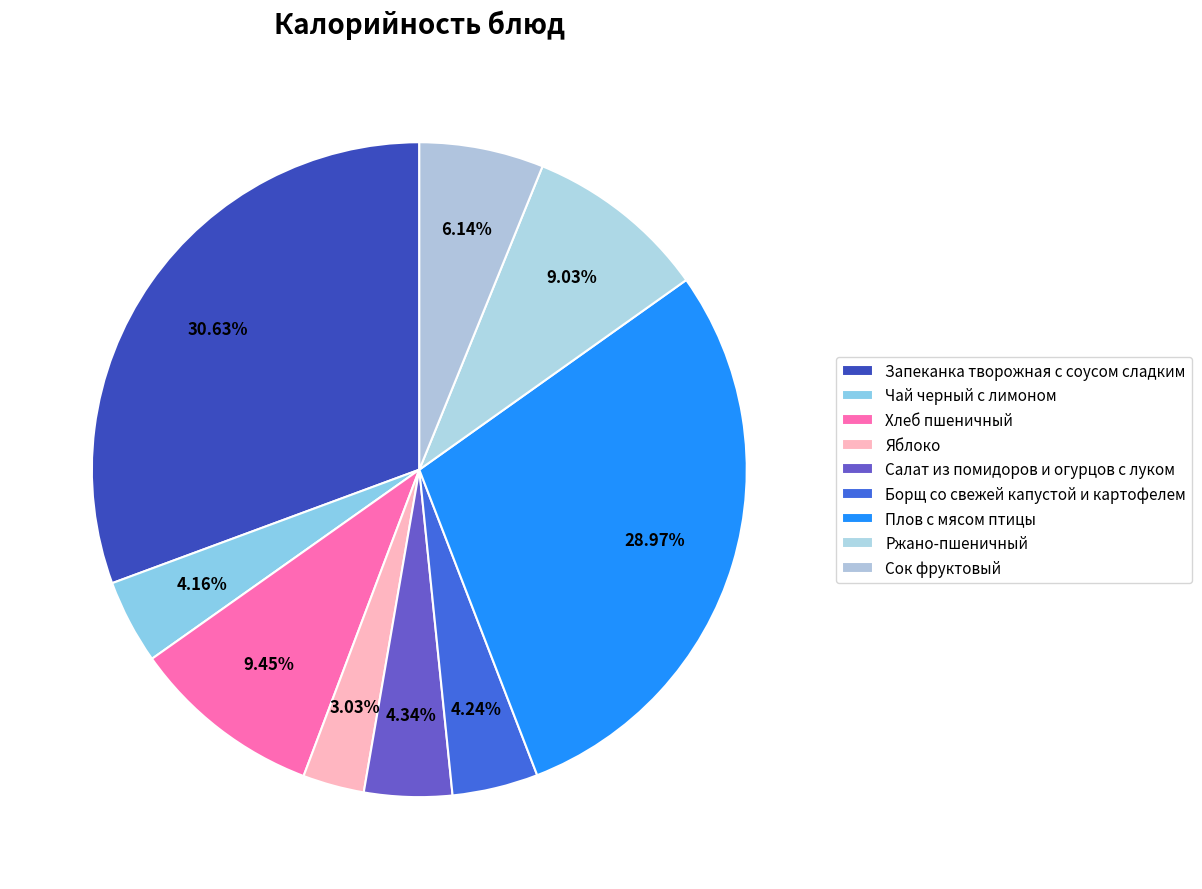

What percentage is NOT represented by Салат из помидоров и огурцов с луком?

95.7%